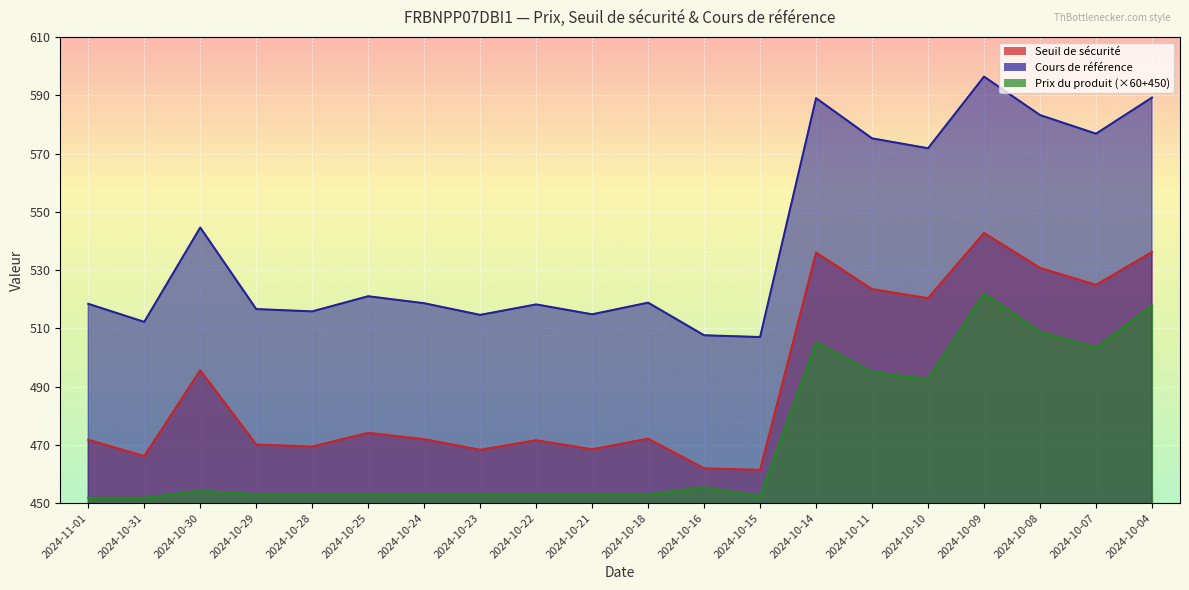

The Cours de référence series shows 518.8 at 2024-10-18. True or false?

True